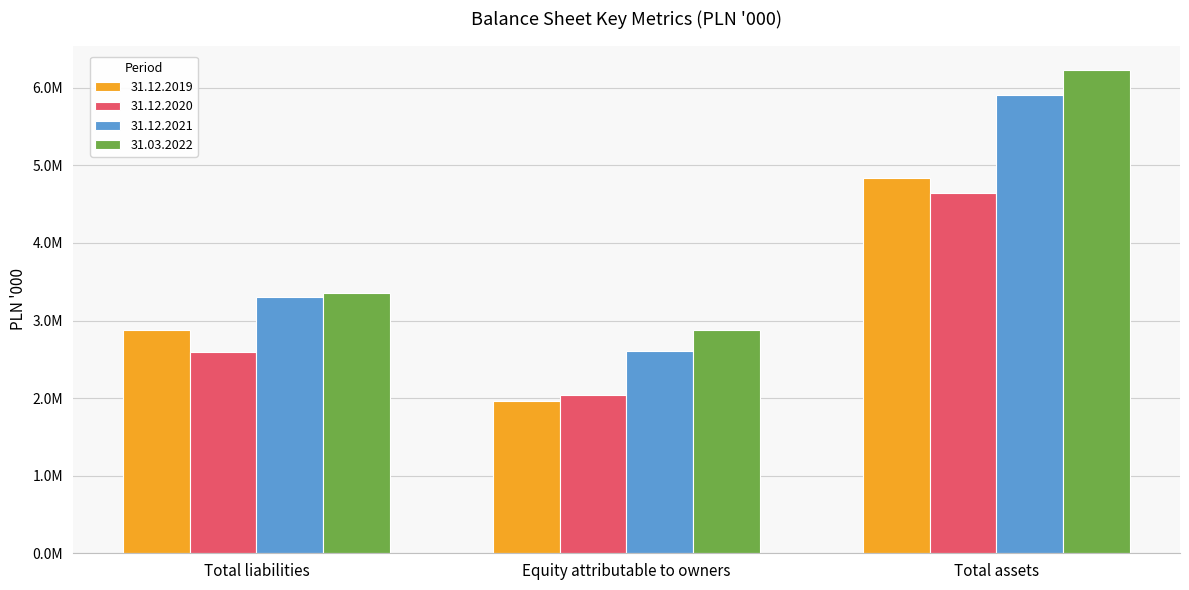

What are all the series names shown in the legend?

31.12.2019, 31.12.2020, 31.12.2021, 31.03.2022